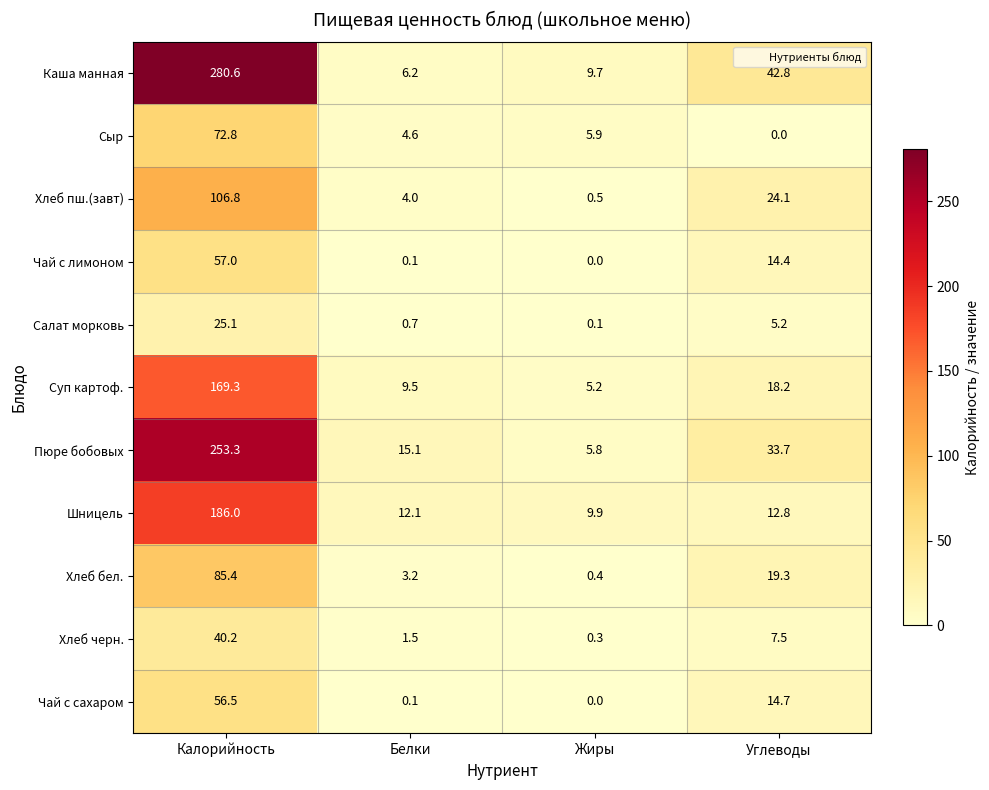

Which category has the lowest value in the Пюре бобовых series?

Жиры